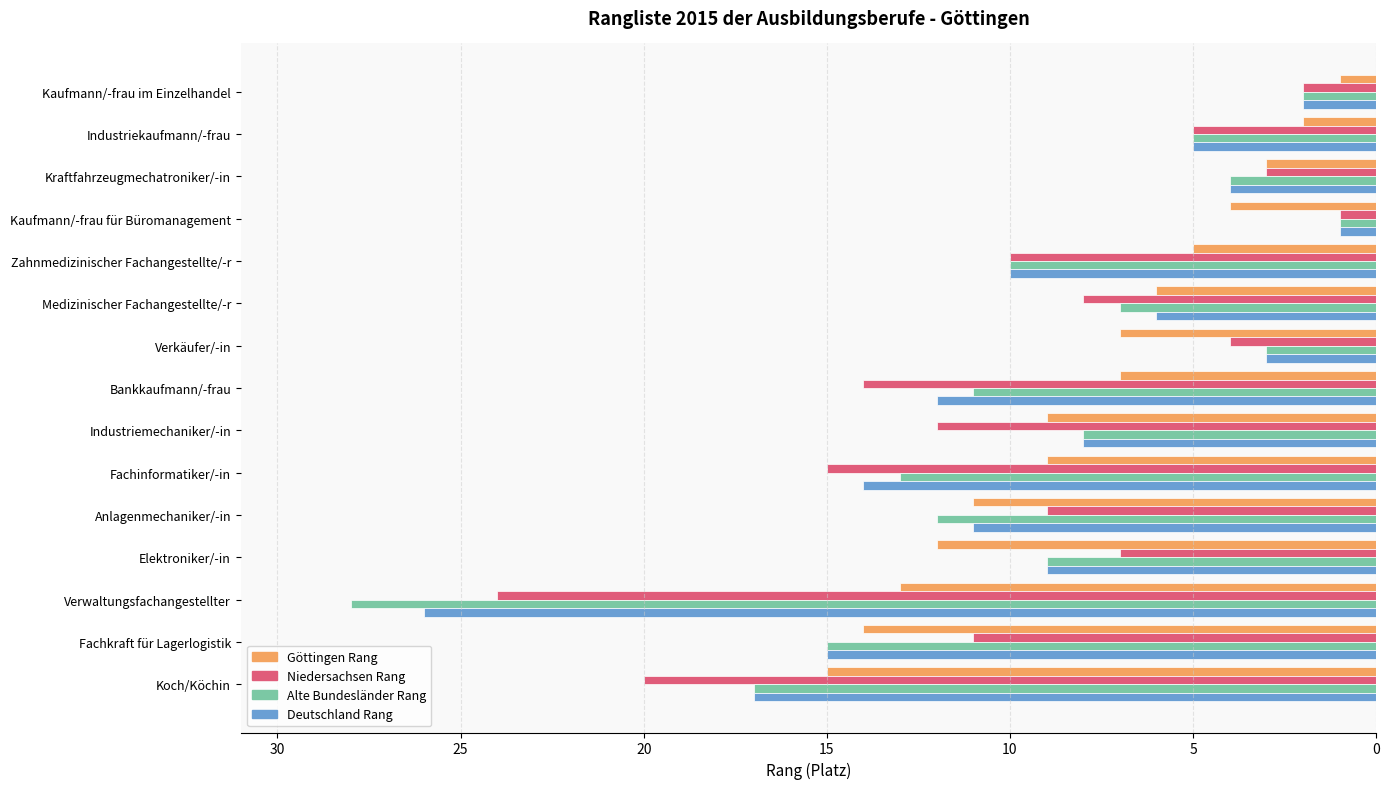

What is the sum of the Niedersachsen Rang values at Industriekaufmann/-frau and Fachkraft für Lagerlogistik?

16